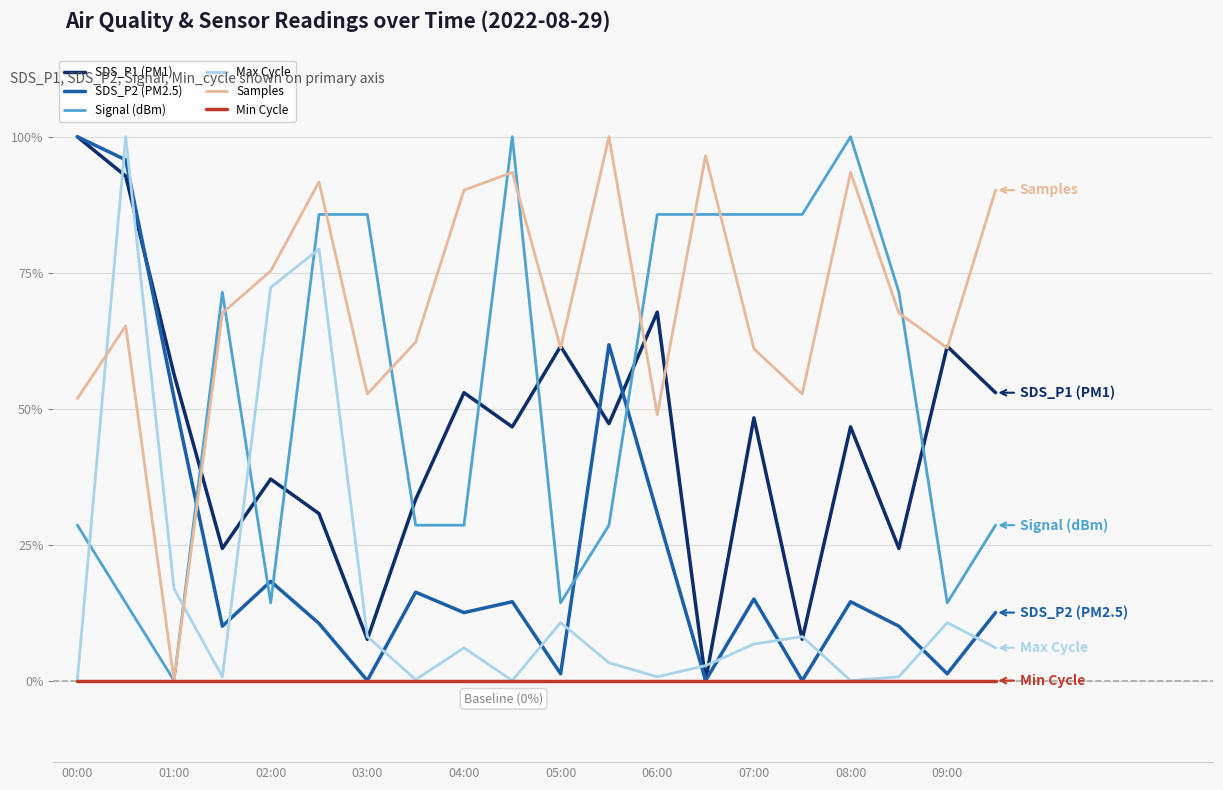

Which series has the largest total across all categories?

Samples